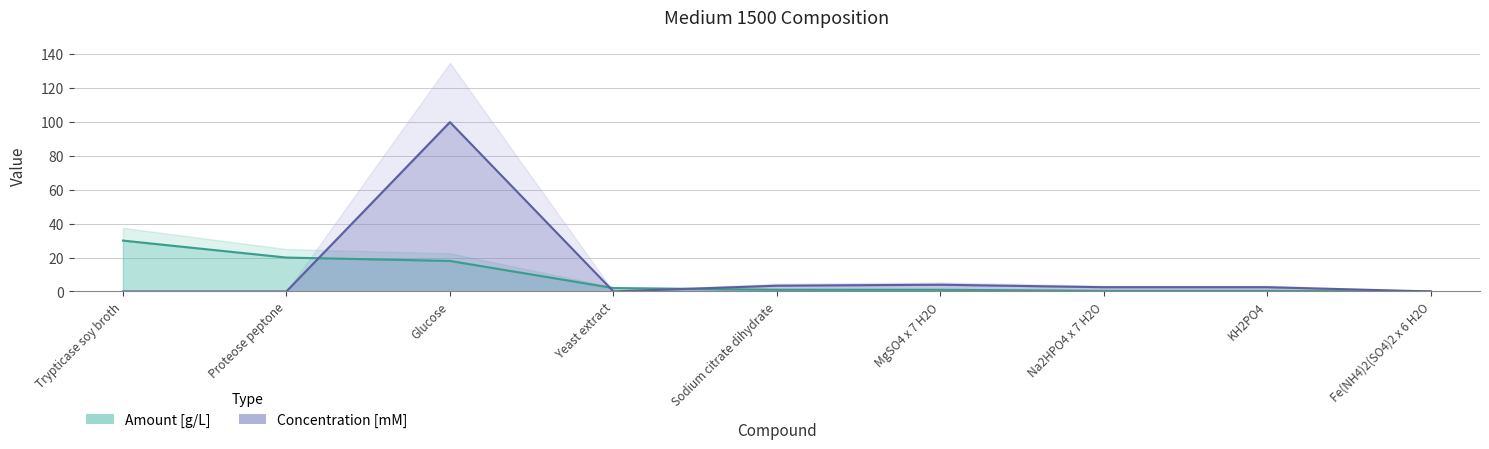

What is the spread (max minus min) of values at Glucose?

81.9